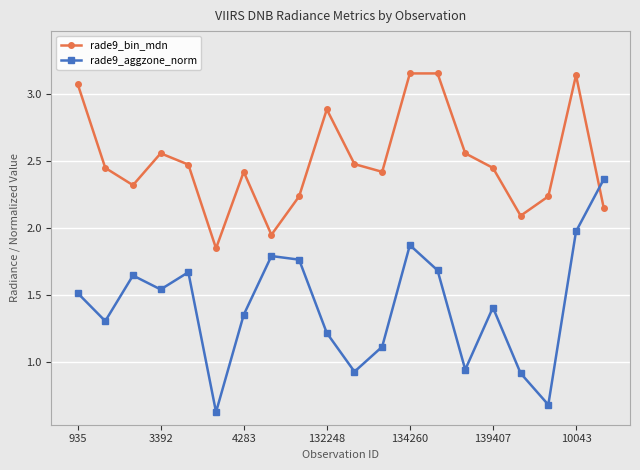

At how many categories does at least one series exceed 3?

4